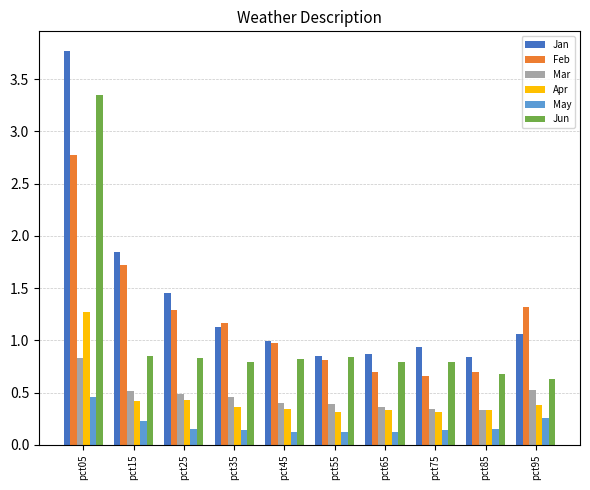

Which series has the widest spread of values?

Jan